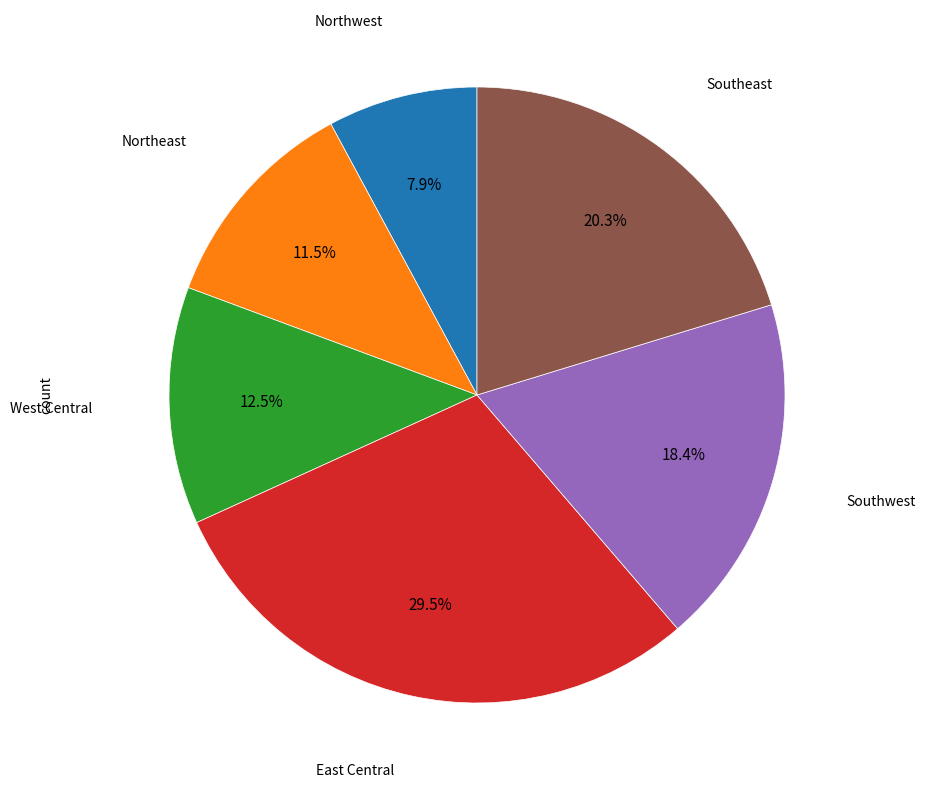

Does any single category account for the majority?

No